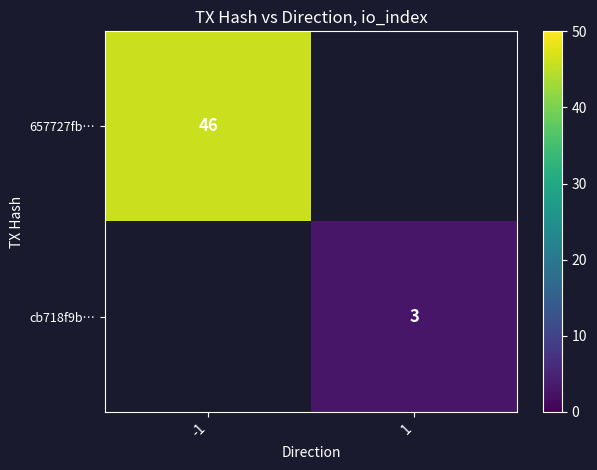

Is it true that cb718f9b… equals 3 at 1?

True